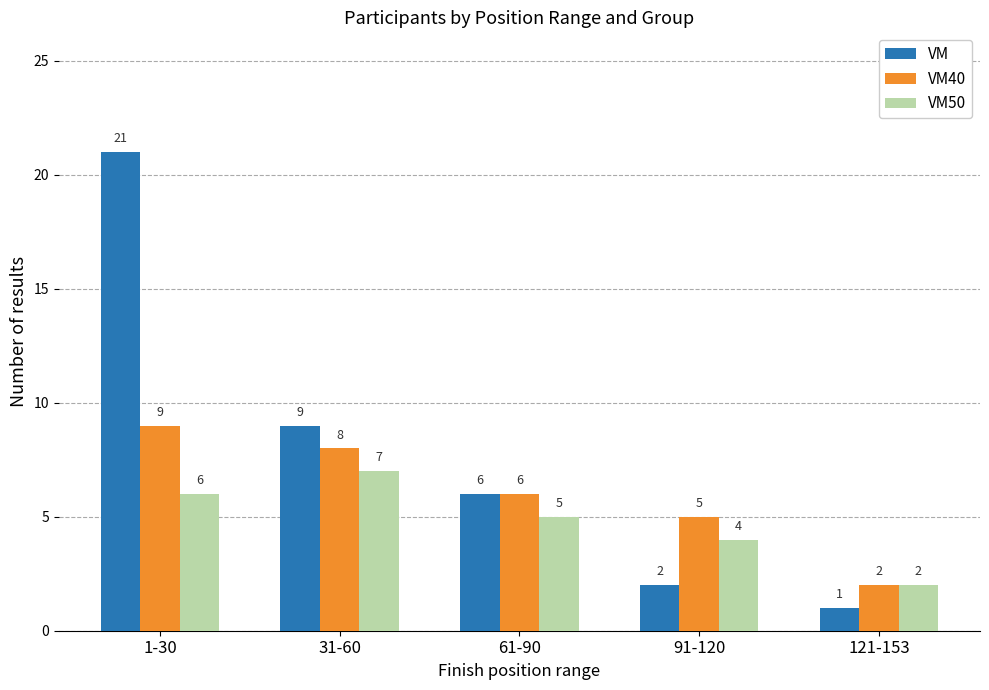

What is the sum of all VM values?

39